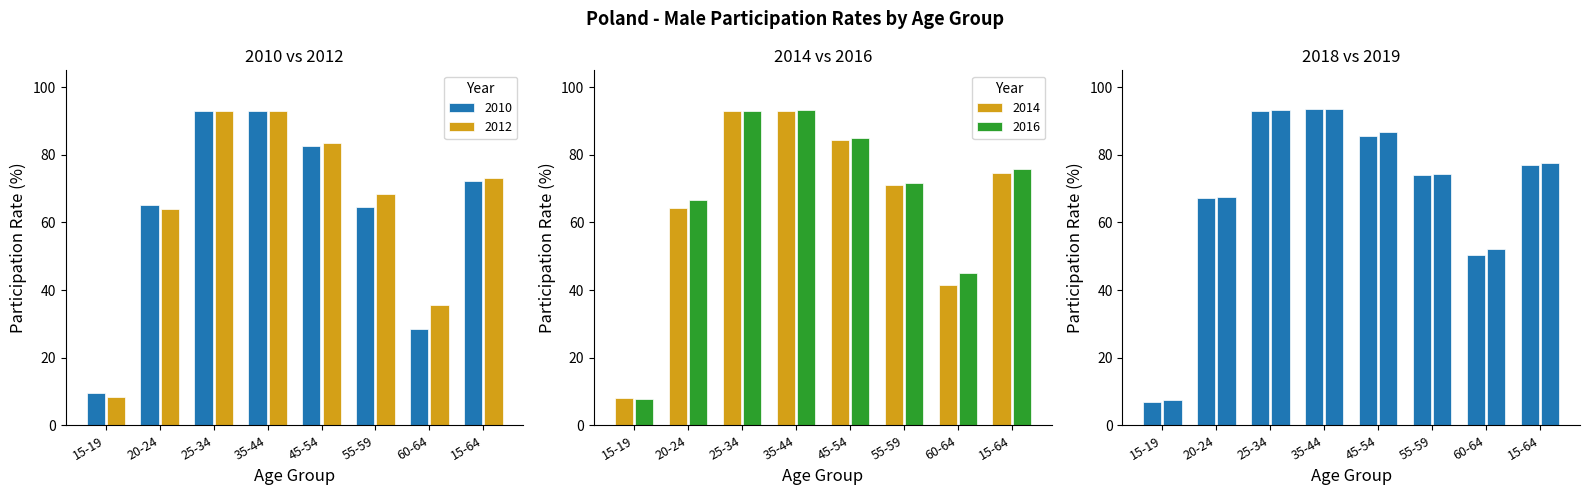

What is the label of the 4th bar from the right?

45-54